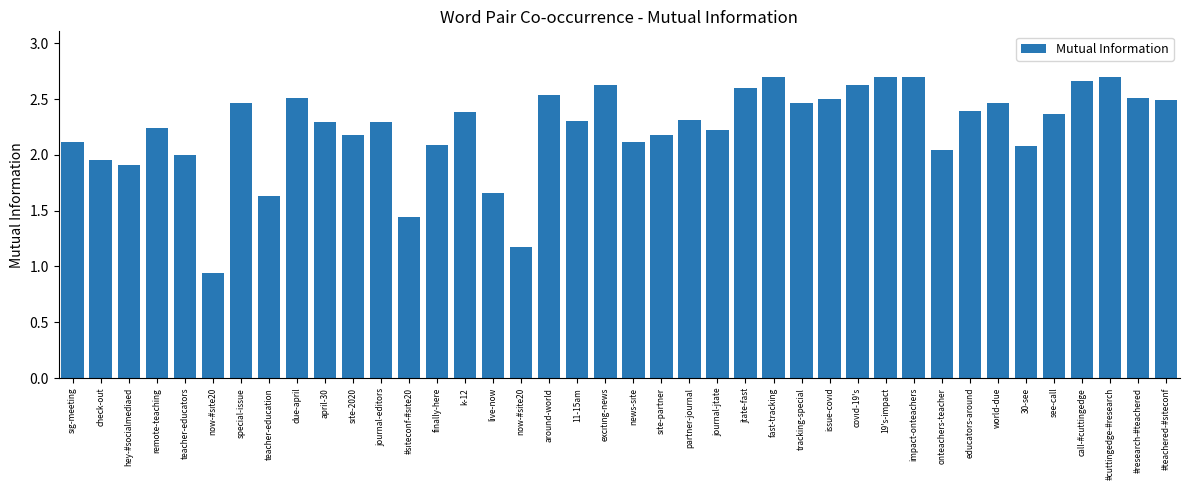

What position from the left is call-#cuttingedge?

37